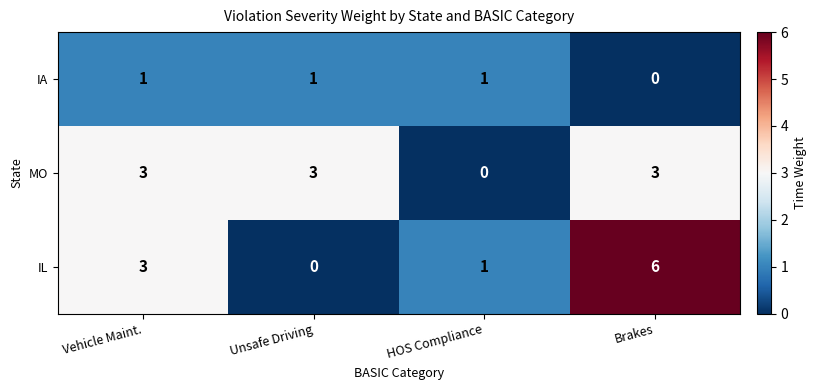

Reading left to right, transcribe all the data shown in this chart.

IA: 1	1	1	0
MO: 3	3	0	3
IL: 3	0	1	6